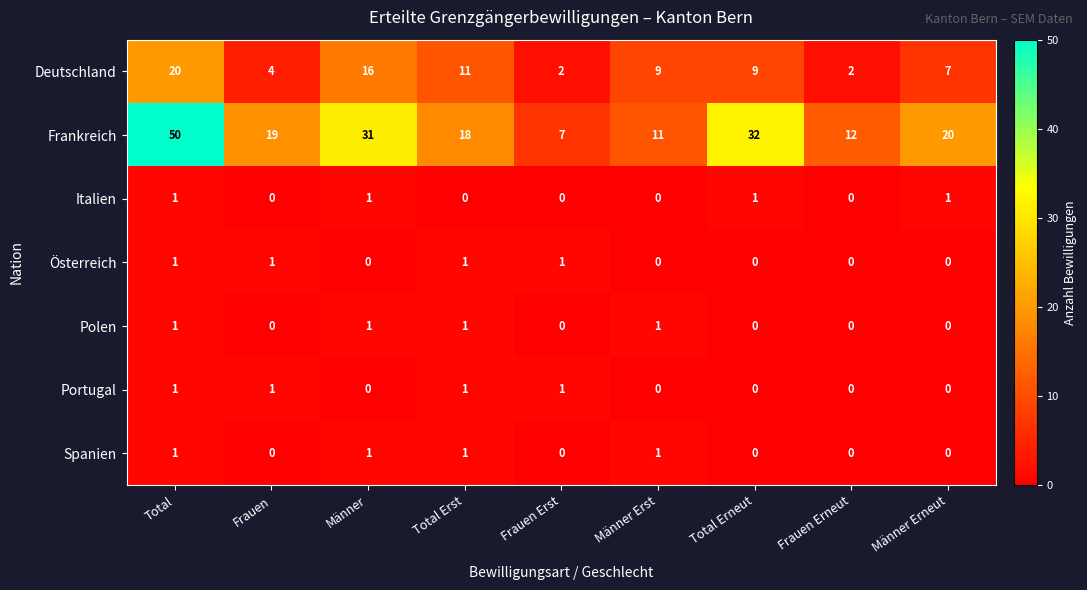

How many categories are shown in the chart?

9